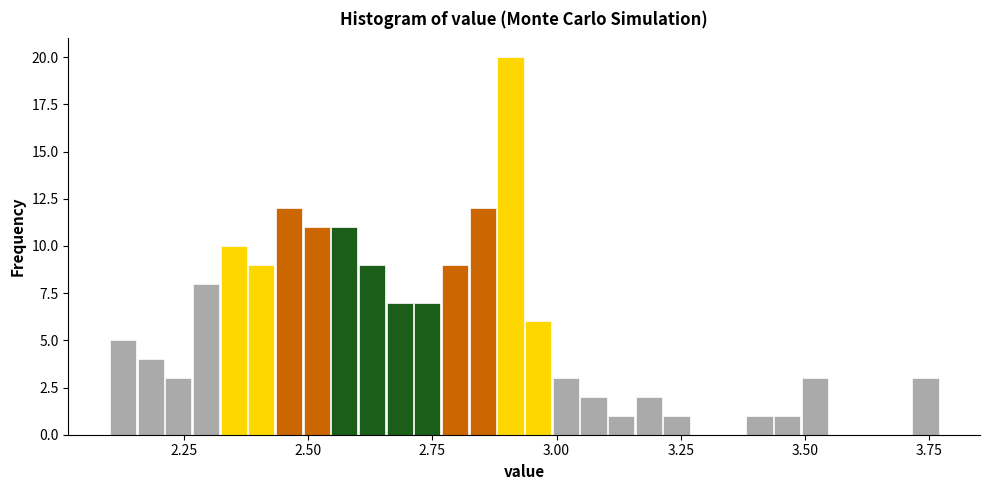

Around what value on the x-axis is the tallest bar? Give the approximate position of its centre, as read against the axis.

2.90